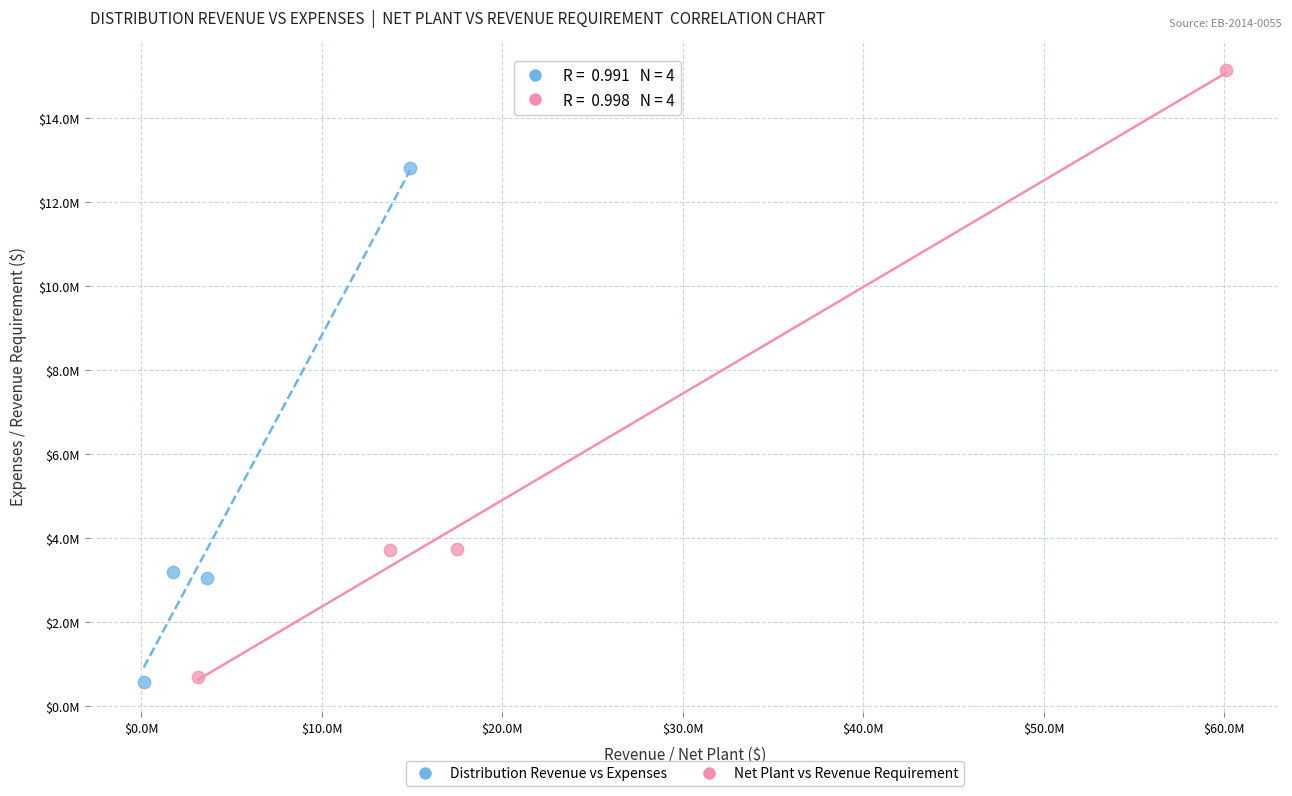

What are all the series names shown in the legend?

Distribution Revenue vs Expenses, Net Plant vs Revenue Requirement